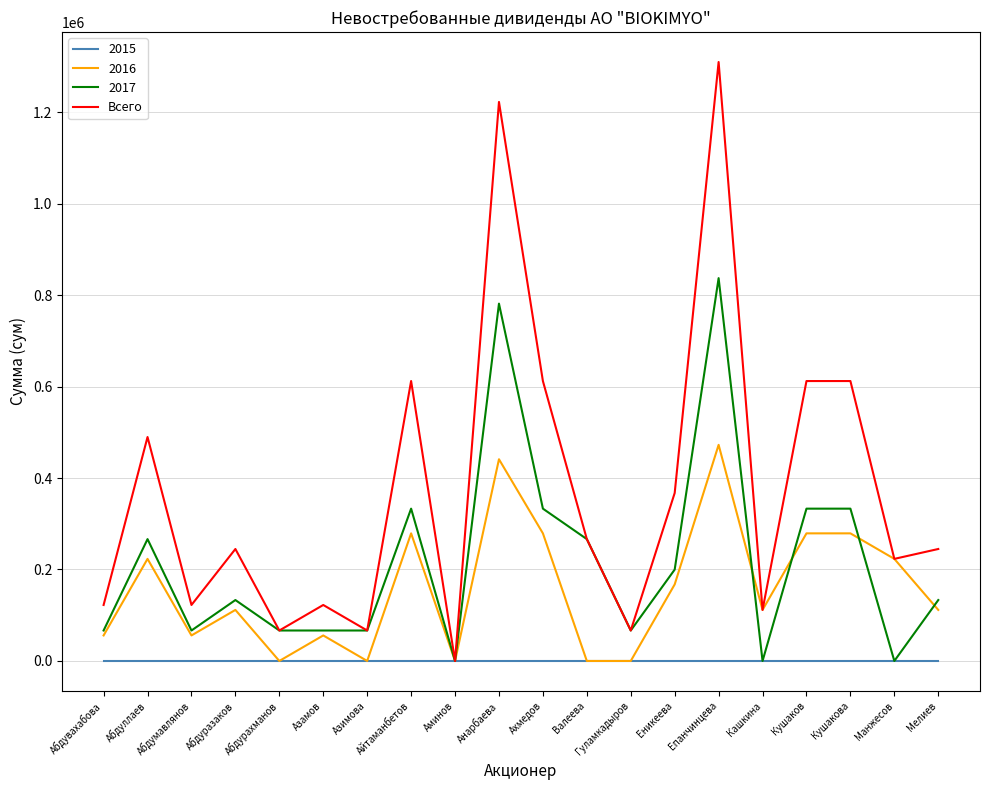

What is the greatest value displayed?

1309500